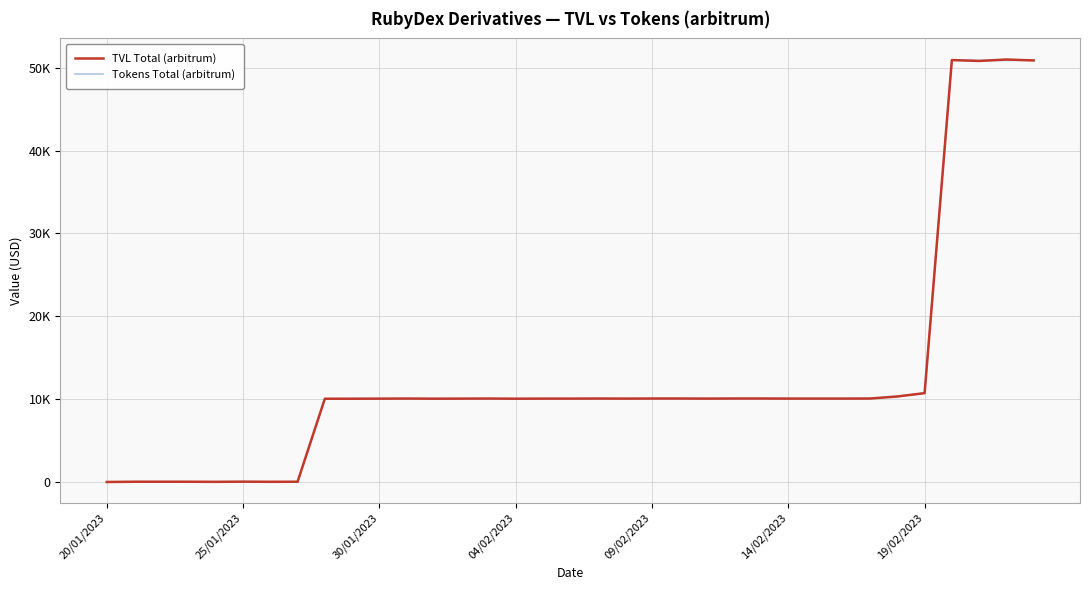

Which series has the widest spread of values?

TVL Total (arbitrum)